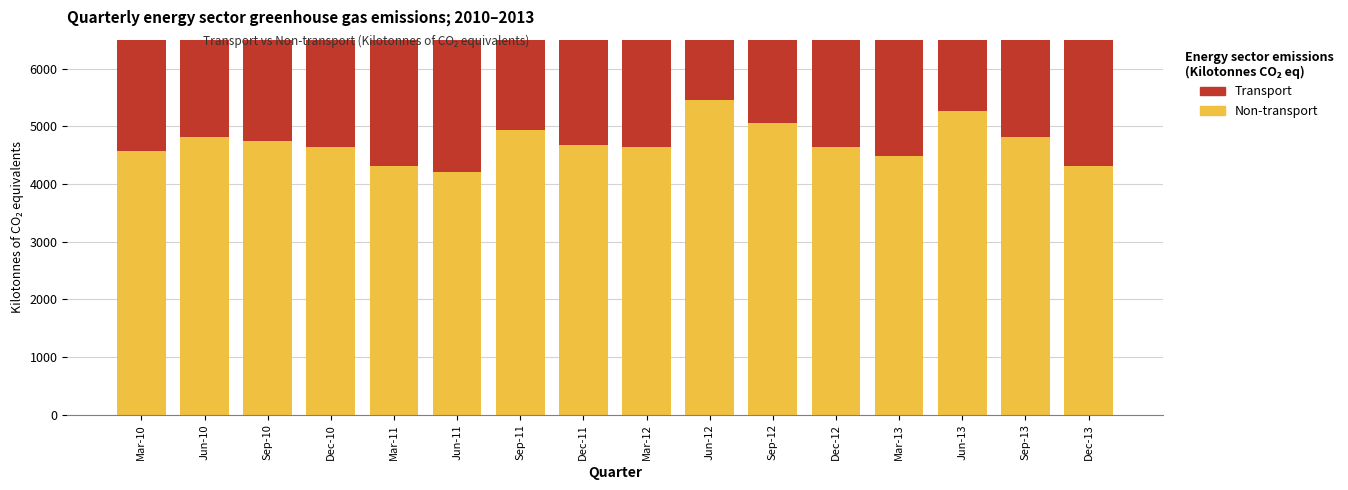

What is the difference between the highest and lowest values at Mar-11?

879.4